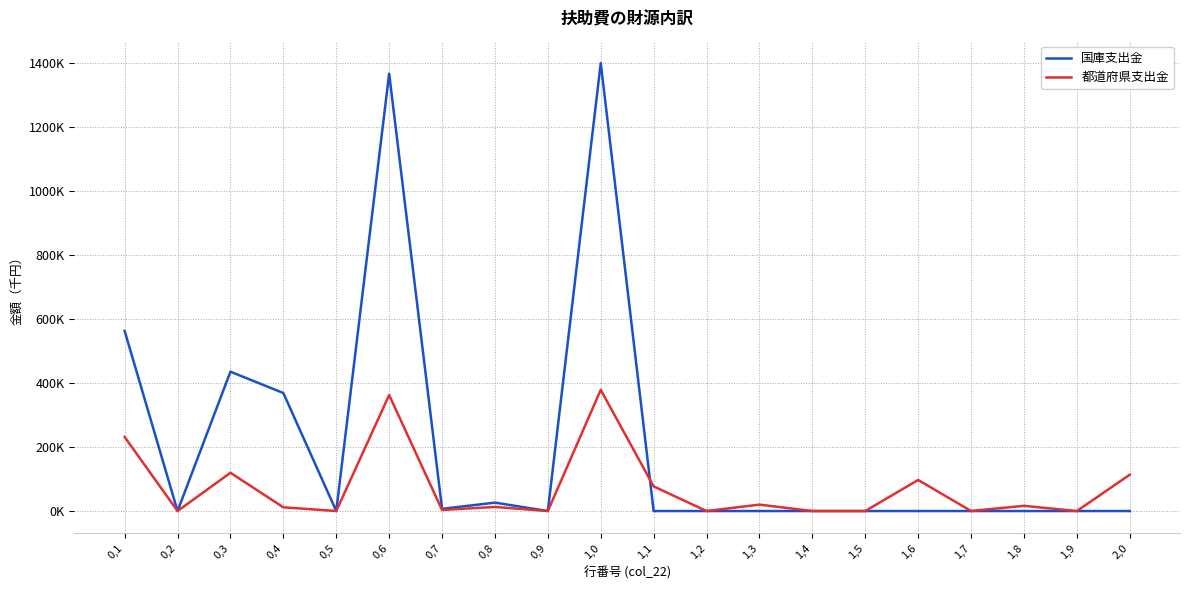

Does the chart have visible grid lines?

Yes